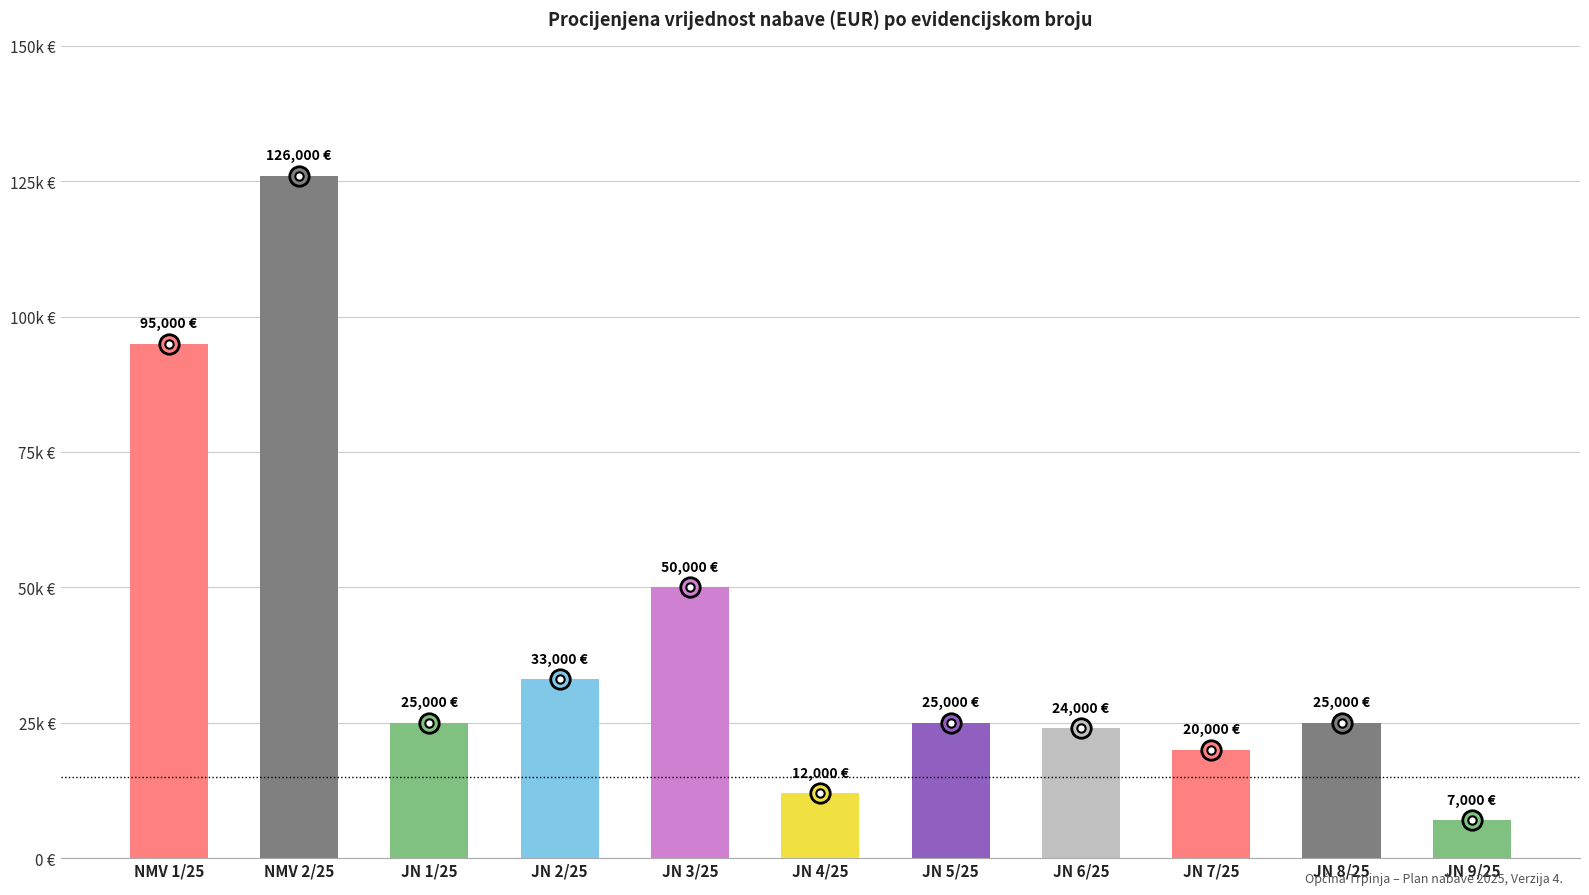

True or false: the data shows 24000 at JN 6/25.

True